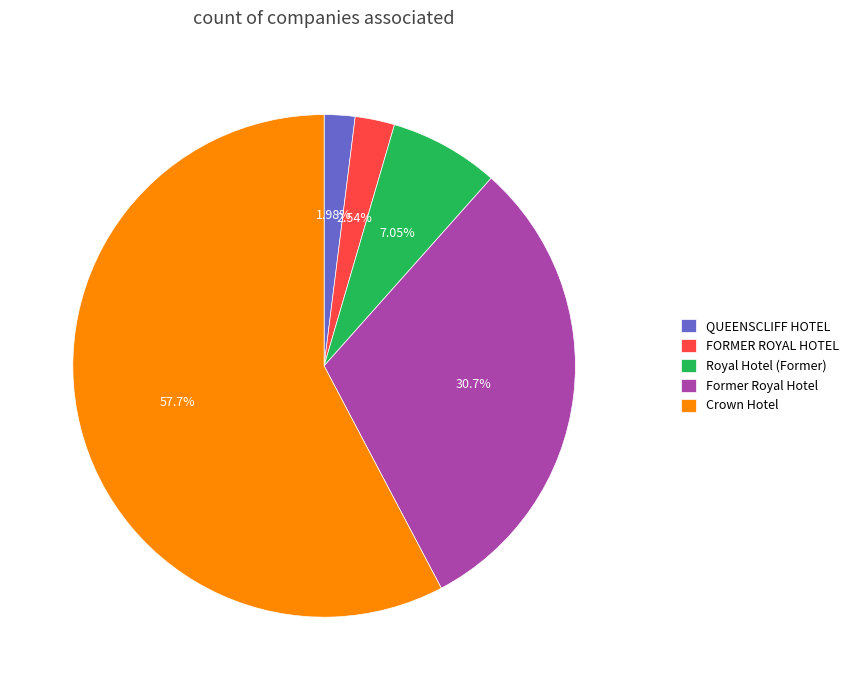

Which slice represents more than half of the pie?

Crown Hotel